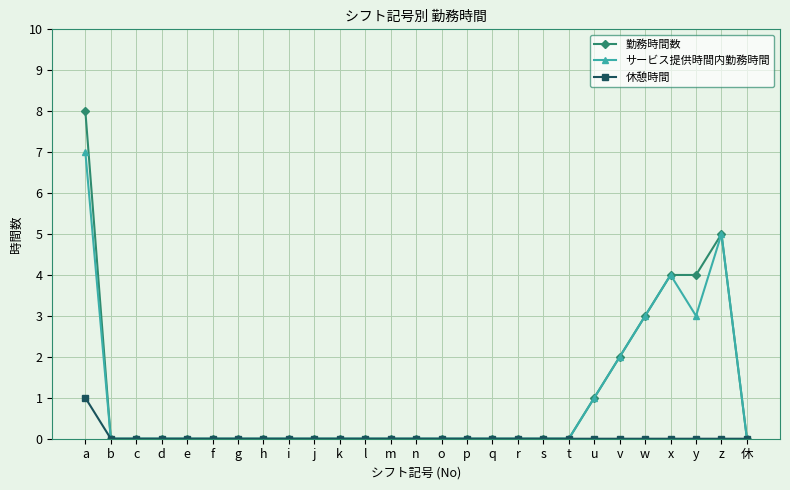

Reading left to right, extract all data points from this chart.

勤務時間数: a=8	b=0	c=0	d=0	e=0	f=0	g=0	h=0	i=0	j=0	k=0	l=0	m=0	n=0	o=0	p=0	q=0	r=0	s=0	t=0	u=1	v=2	w=3	x=4	y=4	z=5	休=0
サービス提供時間内勤務時間: a=7	b=0	c=0	d=0	e=0	f=0	g=0	h=0	i=0	j=0	k=0	l=0	m=0	n=0	o=0	p=0	q=0	r=0	s=0	t=0	u=1	v=2	w=3	x=4	y=3	z=5	休=0
休憩時間: a=1	b=0	c=0	d=0	e=0	f=0	g=0	h=0	i=0	j=0	k=0	l=0	m=0	n=0	o=0	p=0	q=0	r=0	s=0	t=0	u=0	v=0	w=0	x=0	y=0	z=0	休=0